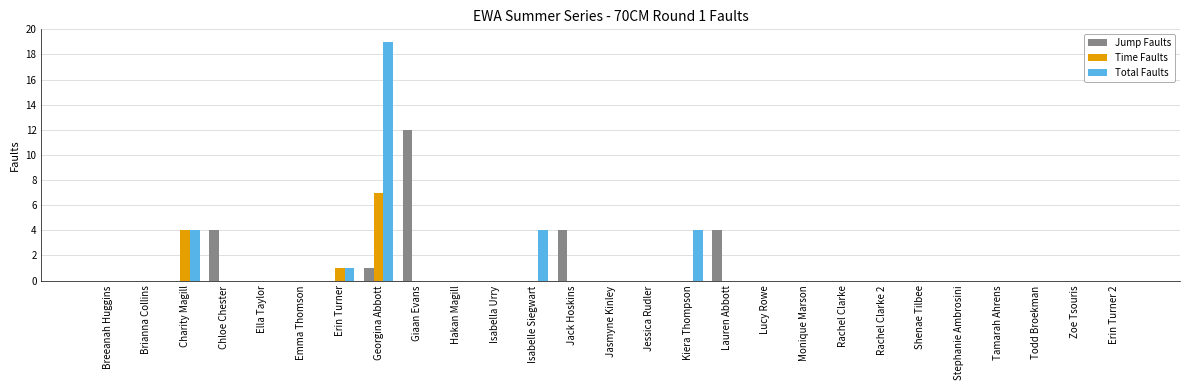

The value of Jump Faults at Monique Marson is 0. True or false?

True